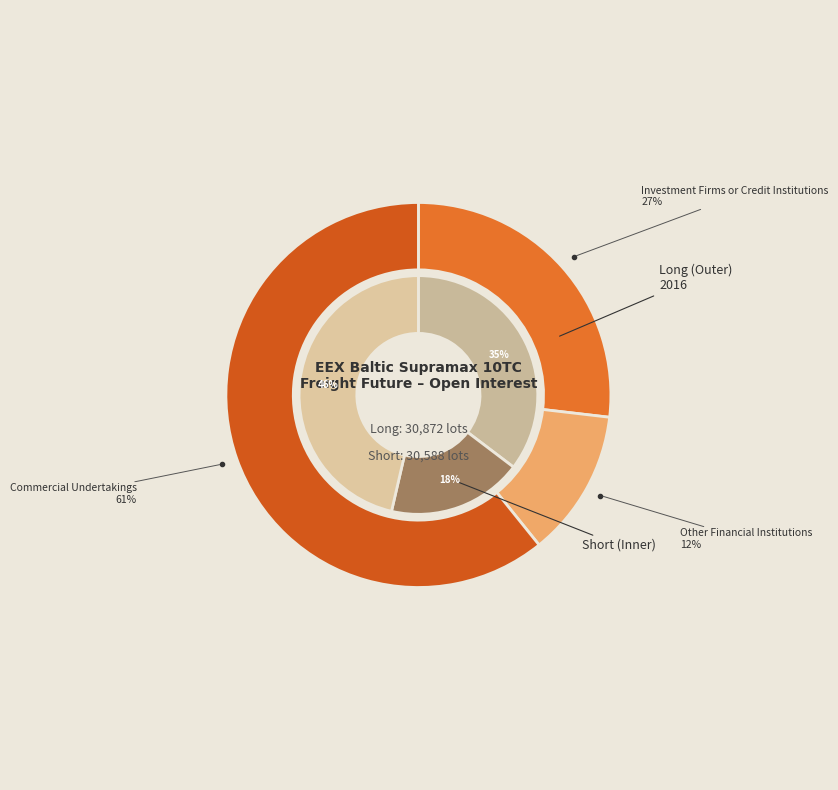

Which category has the biggest portion of the pie?

Commercial Undertakings